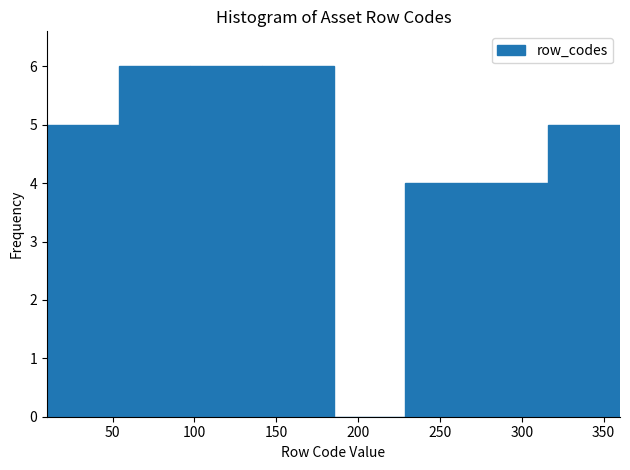

Reading left to right, list every bar in this chart as the range it spans on the x-axis followed by its height. Neither the bar edges nor the heights are printed on the chart, so give them approximately, as read against the axes.

10 to 55: 5
55 to 100: 6
100 to 140: 6
140 to 185: 6
185 to 230: 0
230 to 275: 4
275 to 315: 4
315 to 360: 5